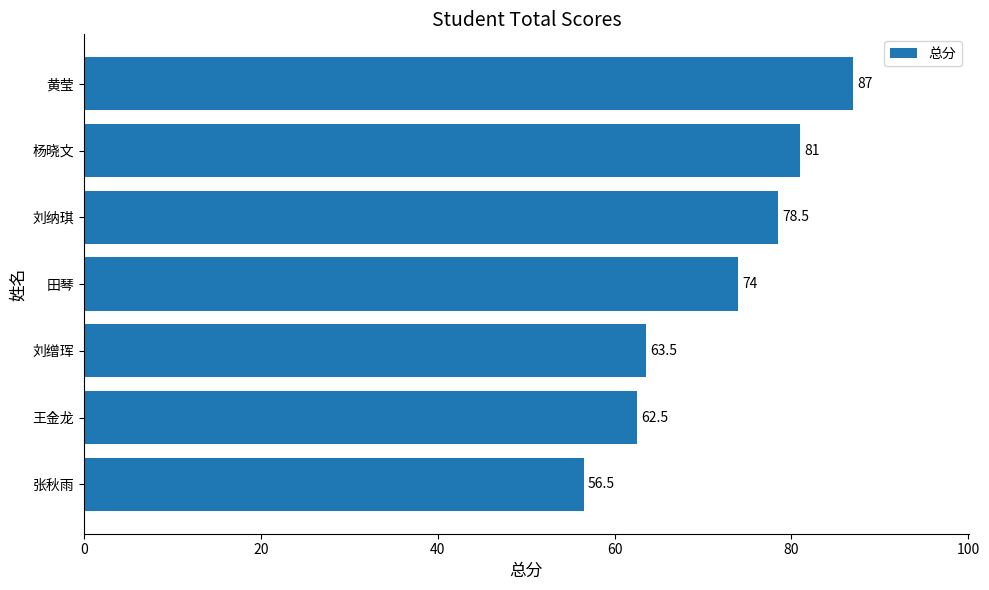

List the labels in order of value, largest first.

黄莹, 杨晓文, 刘纳琪, 田琴, 刘缯珲, 王金龙, 张秋雨